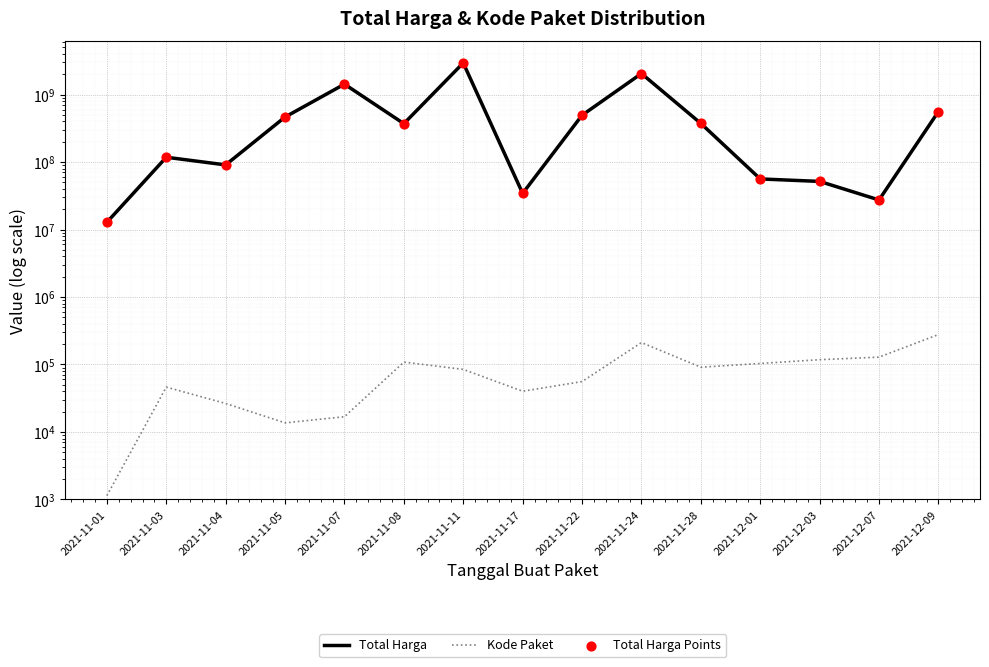

At how many categories does at least one series exceed 2785253854?

1